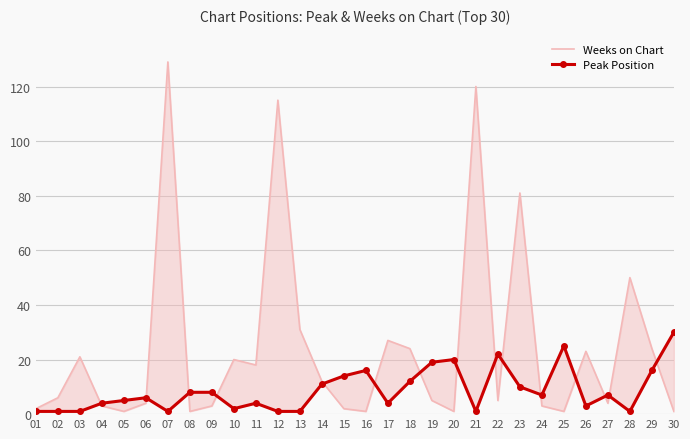

At which label does Peak Position reach its minimum?

01